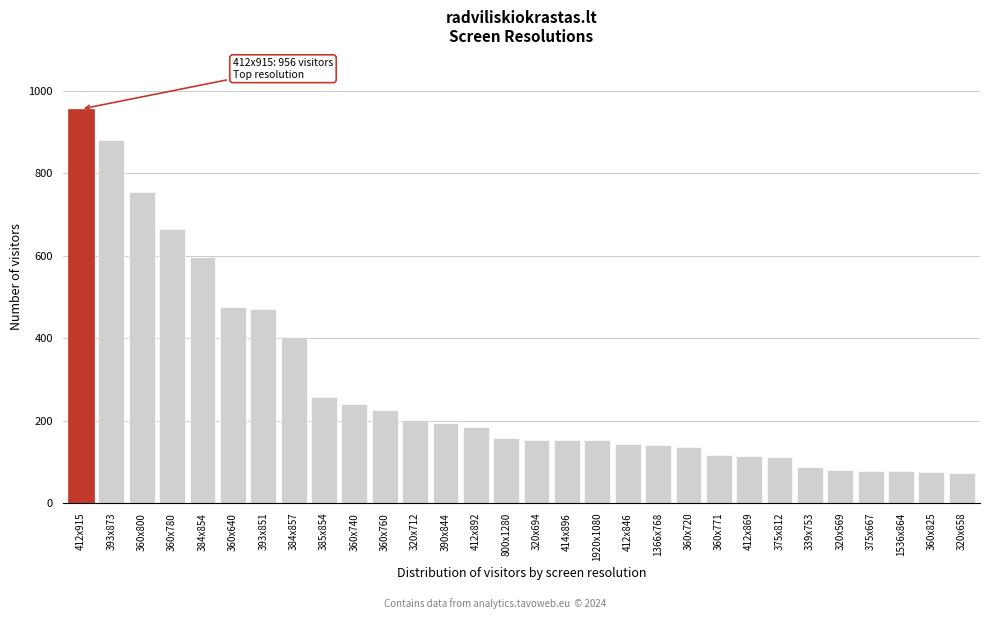

What is the difference between the second highest and second lowest values?

805